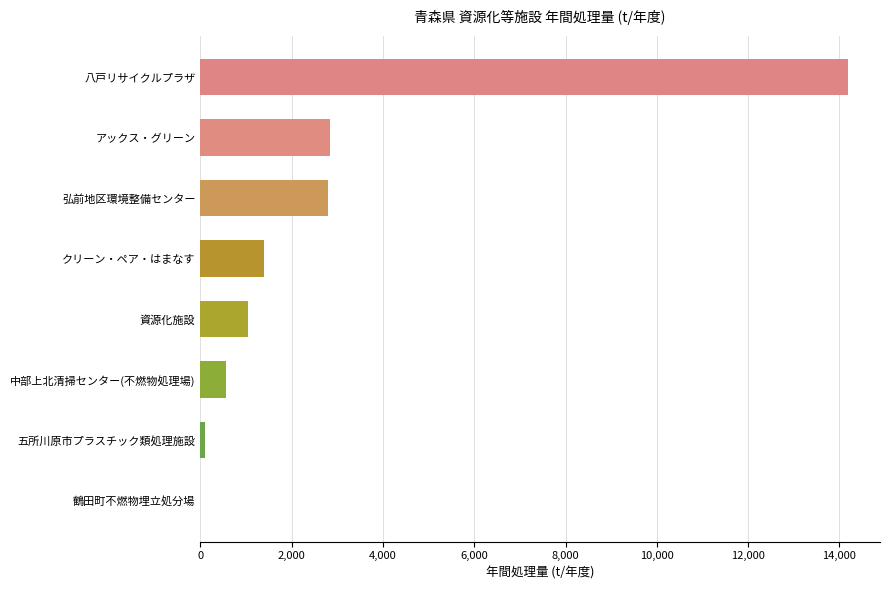

Is it true that the value at クリーン・ペア・はまなす is 573.0?

False